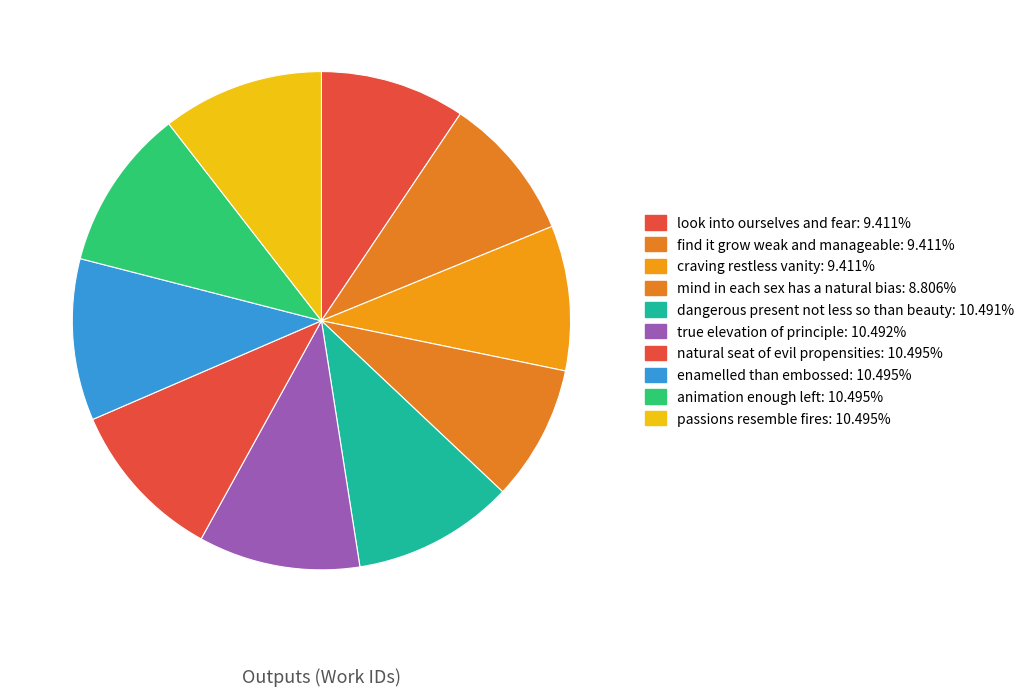

How many slices are in this pie chart?

10